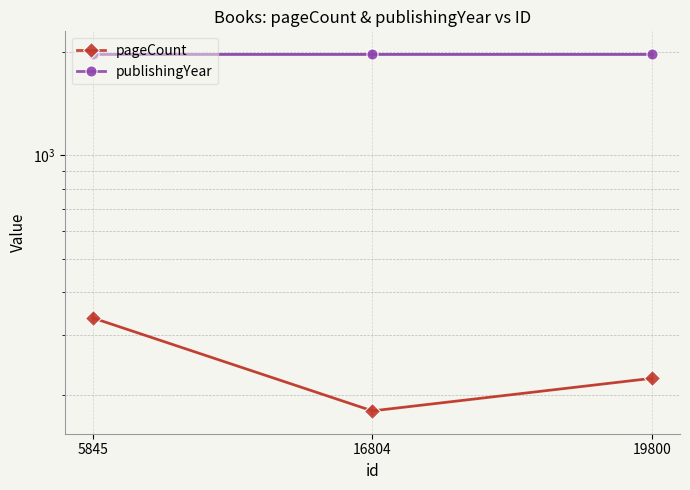

Is the value of publishingYear at 19800 greater than the value of pageCount at 19800?

Yes